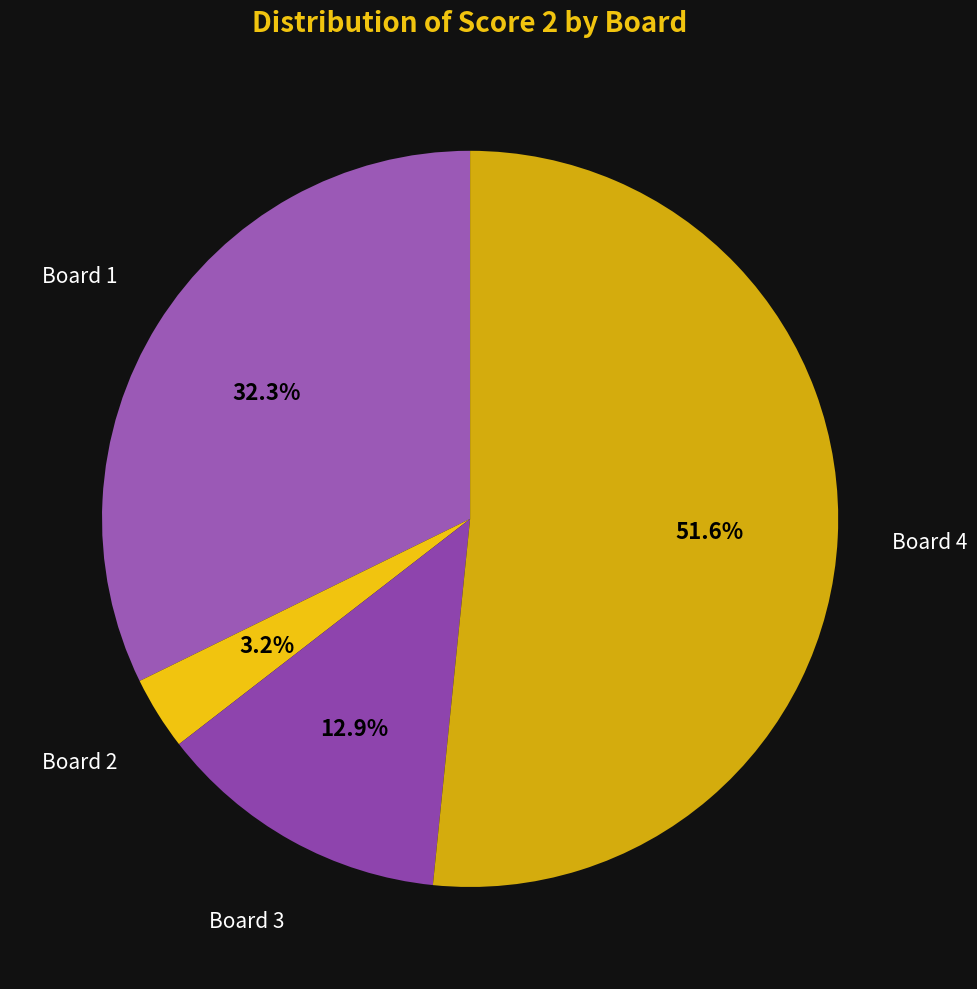

How many segments does this pie chart have?

4